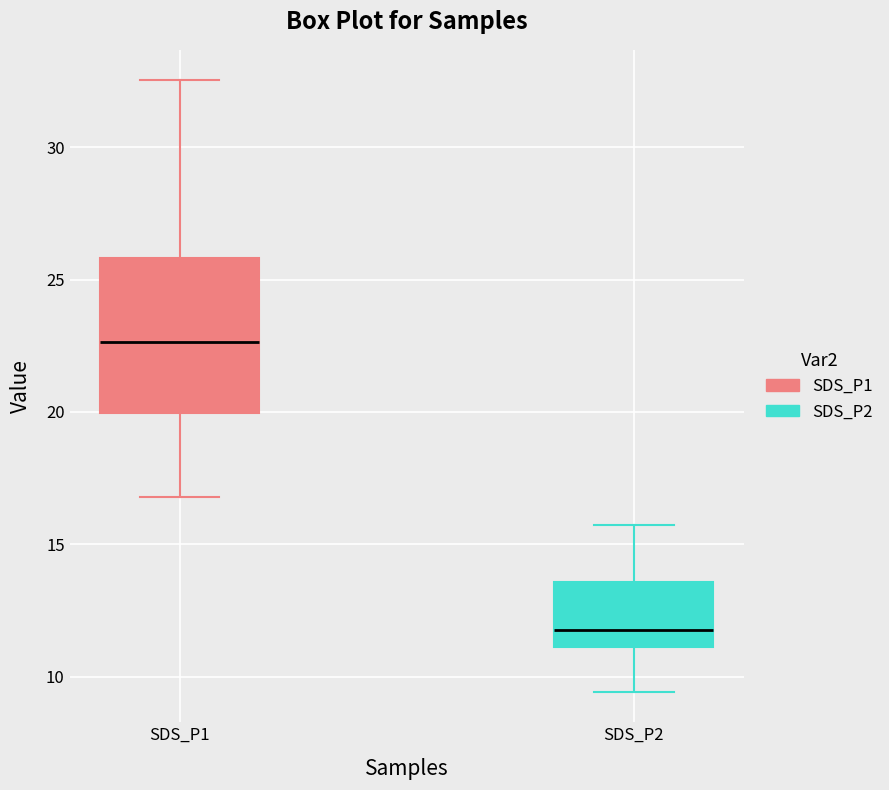

Comparing the boxes themselves (not the whiskers), which one is the tallest?

SDS_P1